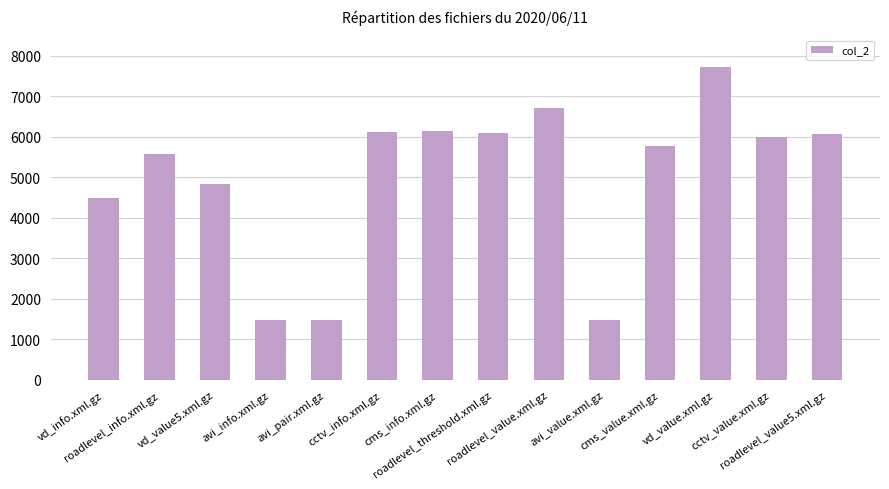

What is the value of the 12th bar from the left?

7708